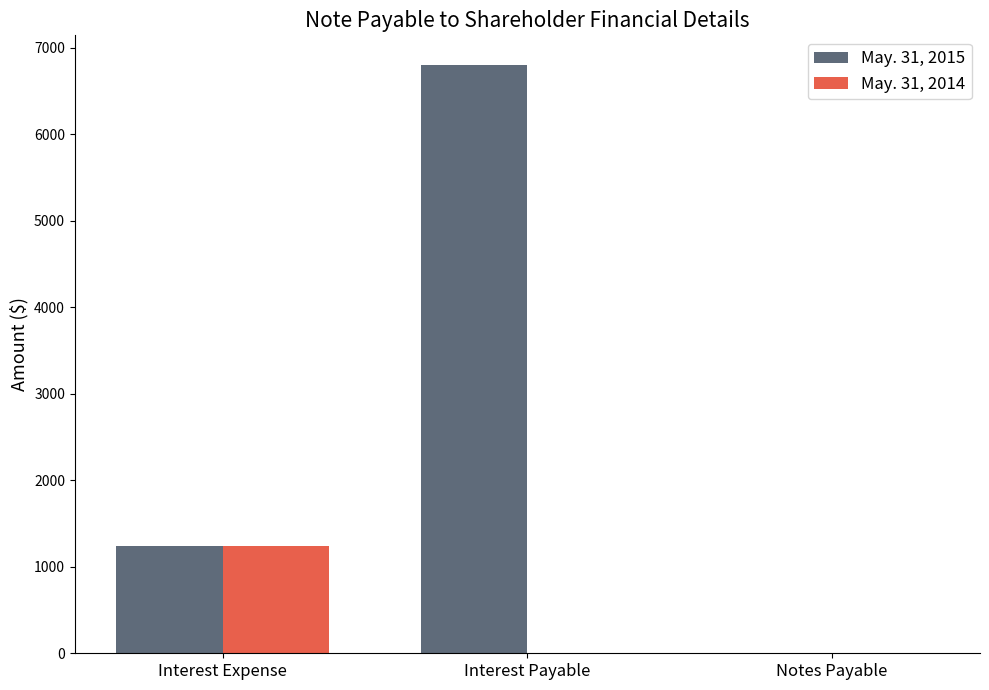

Which series has the largest total across all categories?

May. 31, 2015